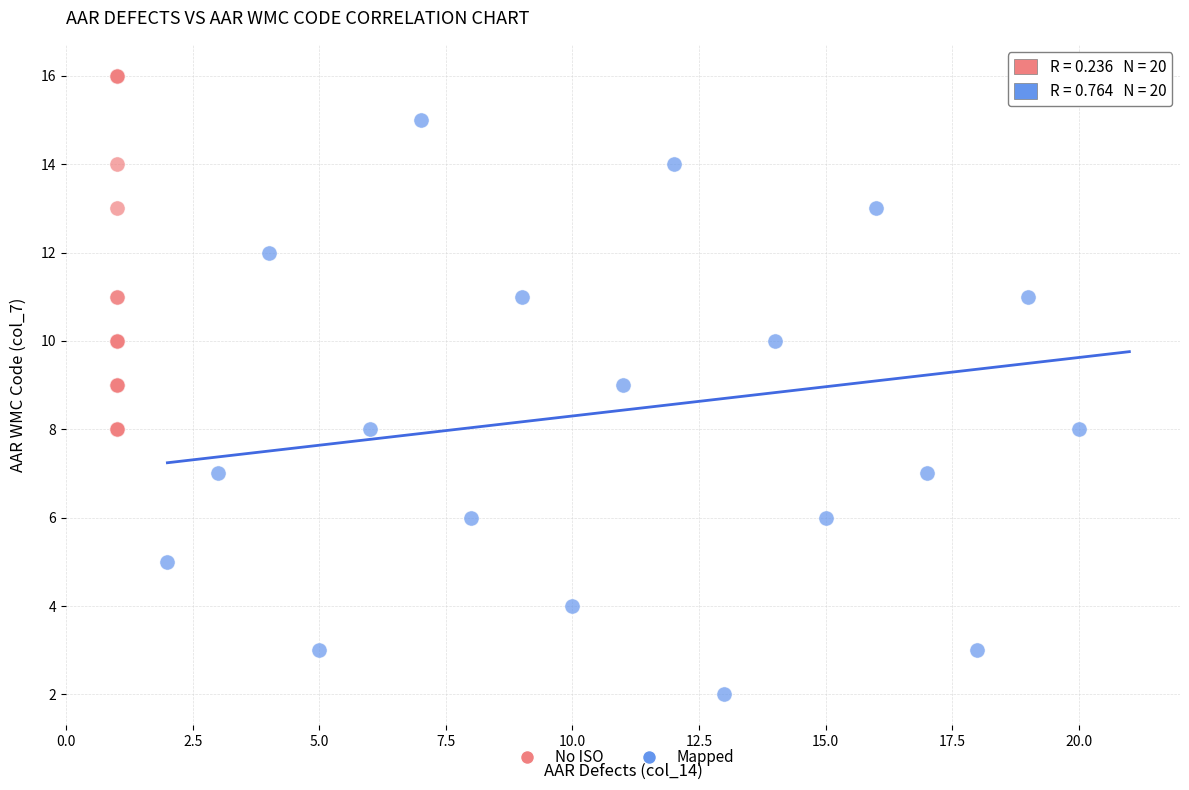

What are all the series names shown in the legend?

No ISO, Mapped